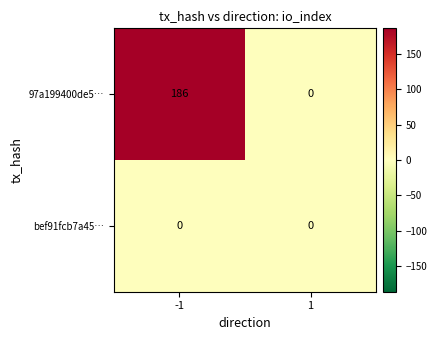

List the series in order of their overall mean, highest first.

97a199400de5…, bef91fcb7a45…